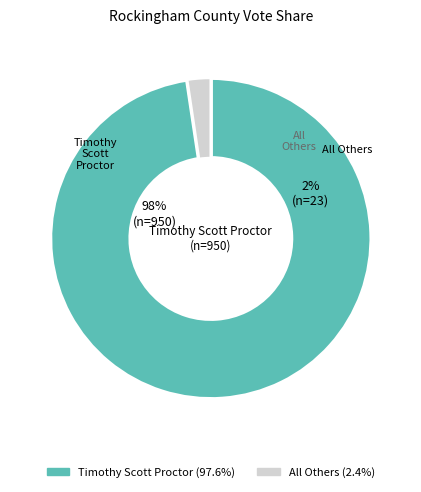

Is it true that Timothy Scott Proctor is 89% of the pie?

False